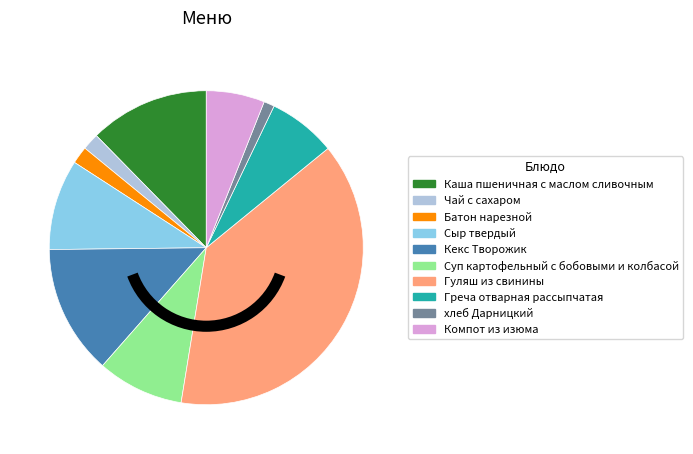

Is it true that Чай с сахаром is 2% of the pie?

True